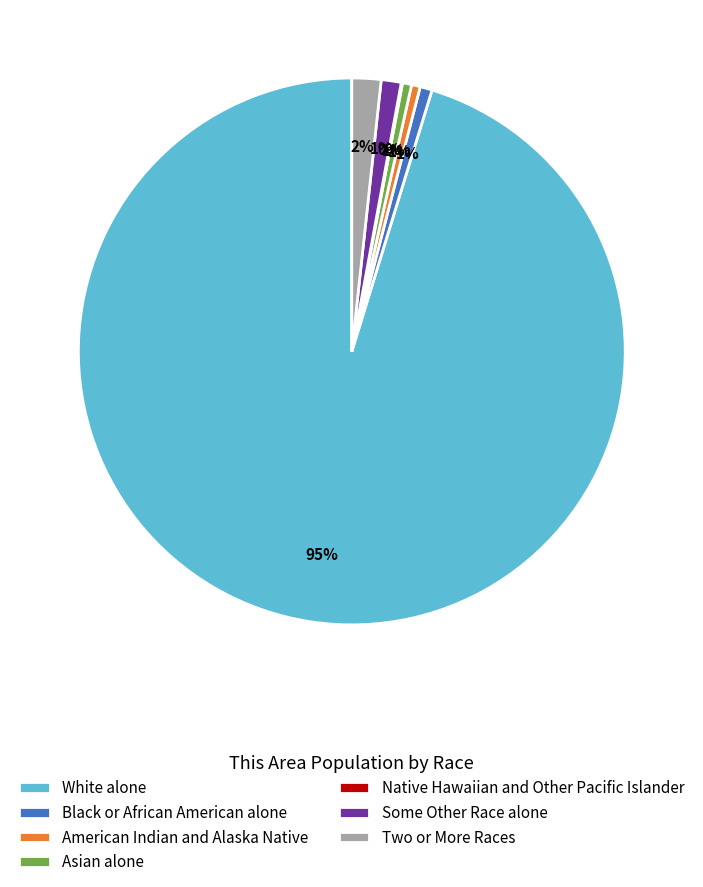

Which has a higher value, White alone or American Indian and Alaska Native?

White alone